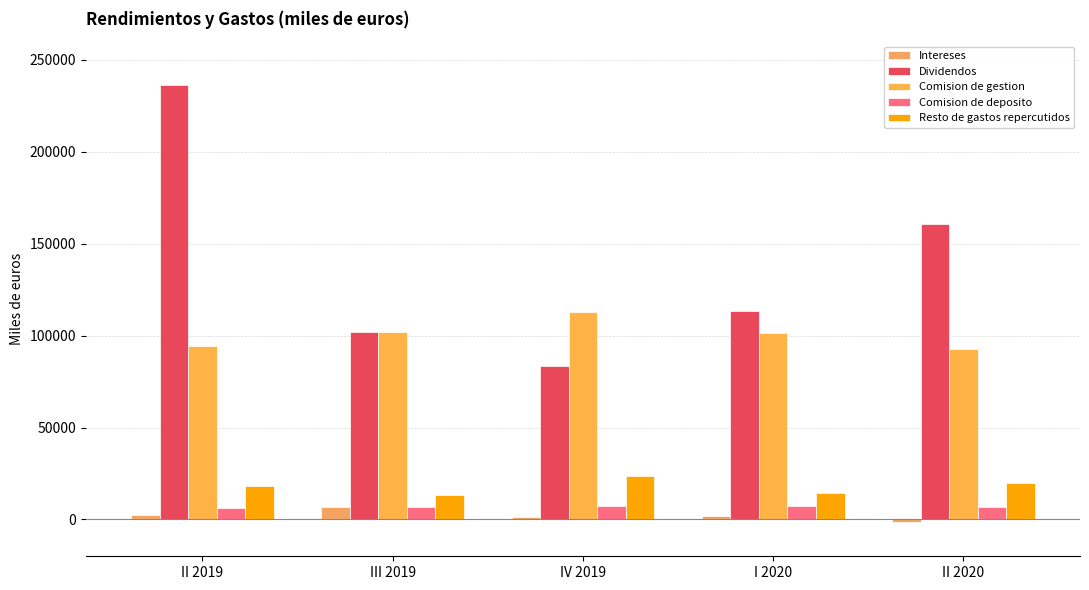

What is the difference between the highest and lowest values at II 2020?

161958